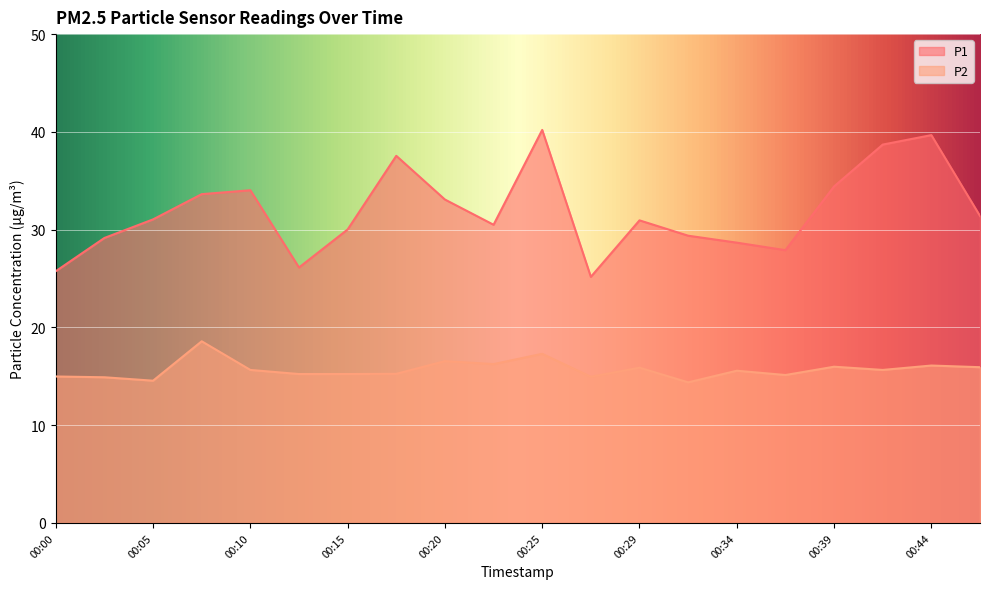

Where does the P2 series first go above 15?

00:08